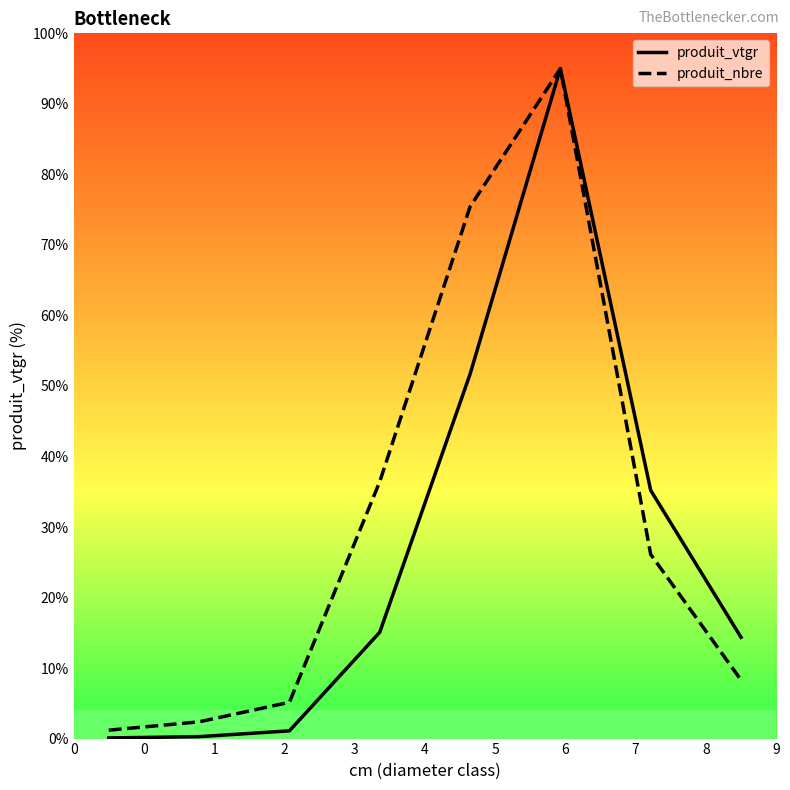

List the series in order of their overall mean, highest first.

produit_nbre, produit_vtgr